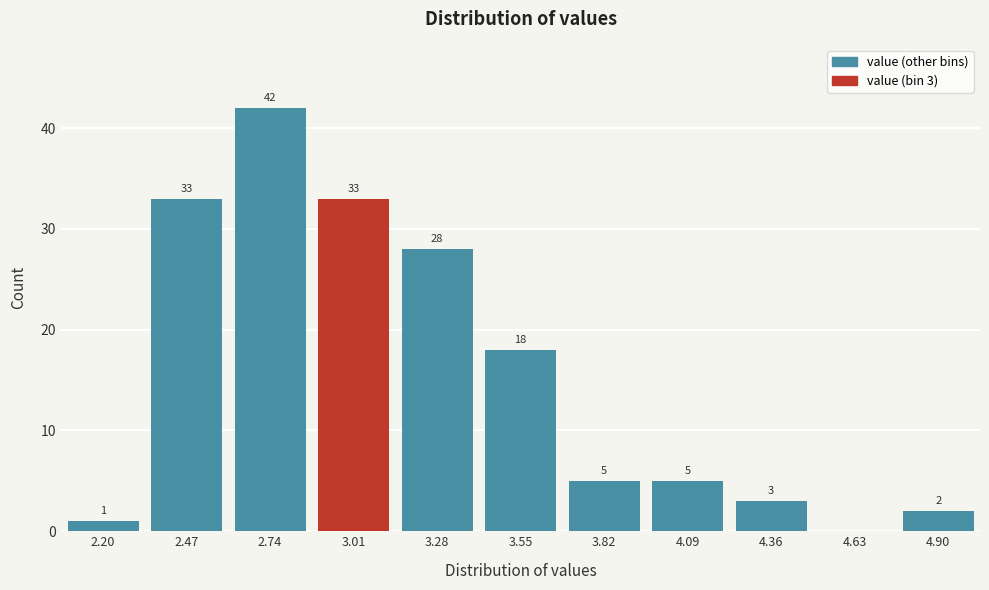

Reading right to left, what are all the values shown in this chart?

4.90=2	4.63=0	4.36=3	4.09=5	3.82=5	3.55=18	3.28=28	3.01=33	2.74=42	2.47=33	2.20=1